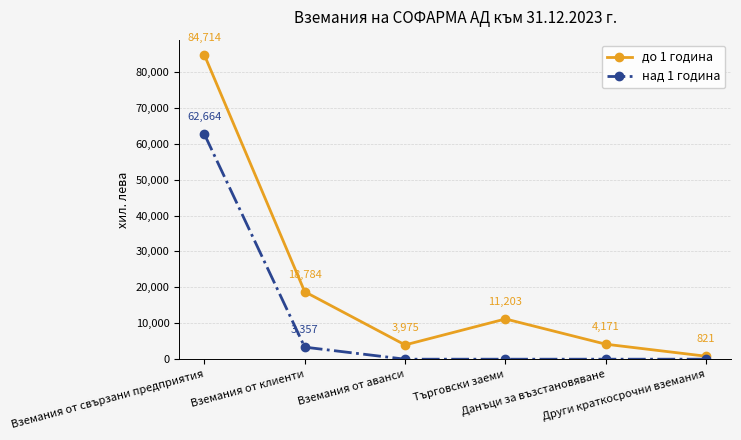

The value of над 1 година at Търговски заеми is -20380. True or false?

False